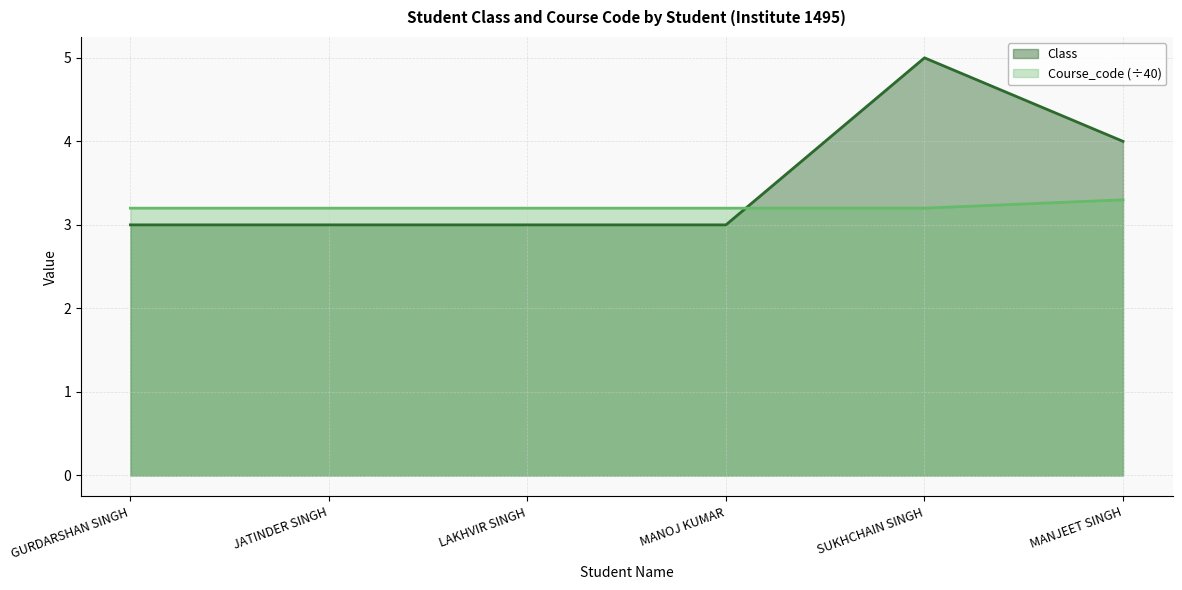

What is the difference between the maximum and minimum values in the Course_code series?

0.1